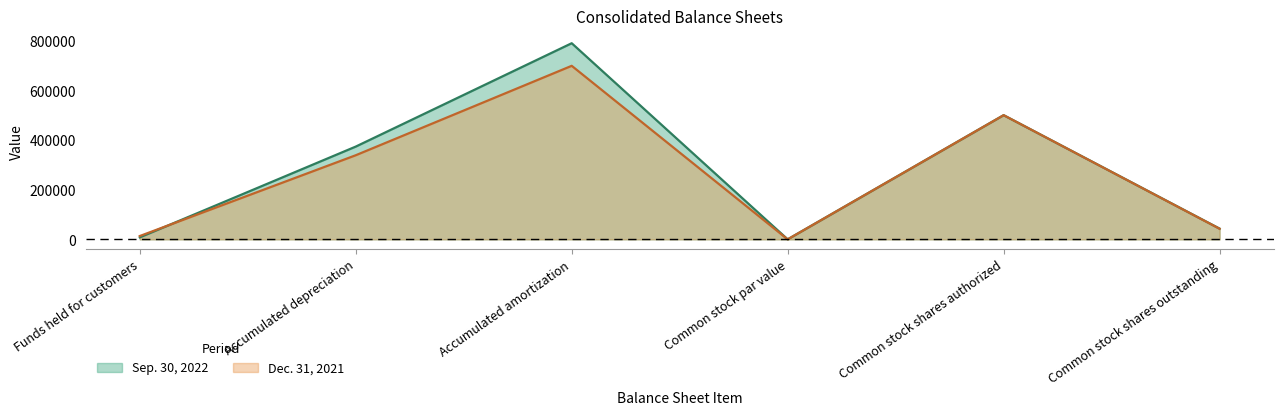

At Accumulated amortization, list the series in order from smallest to largest.

Dec. 31, 2021, Sep. 30, 2022